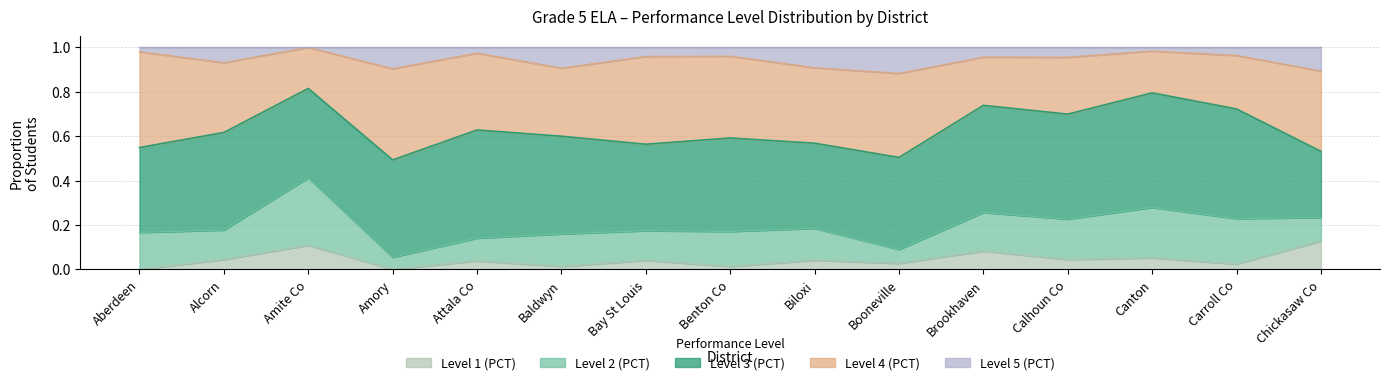

At how many categories does at least one series exceed 0?

15